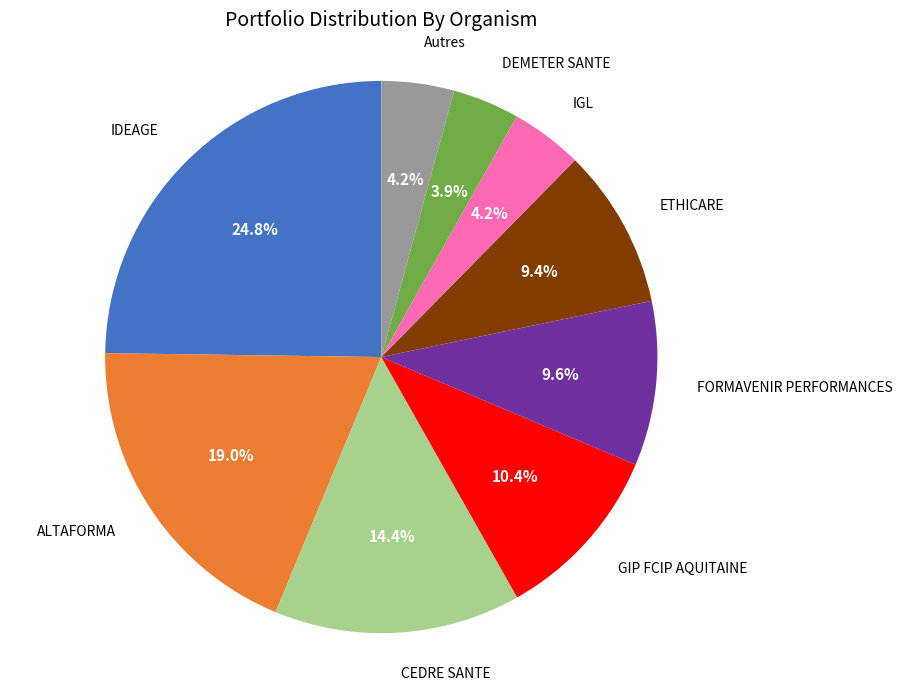

Is there any slice that represents more than half of the pie?

No